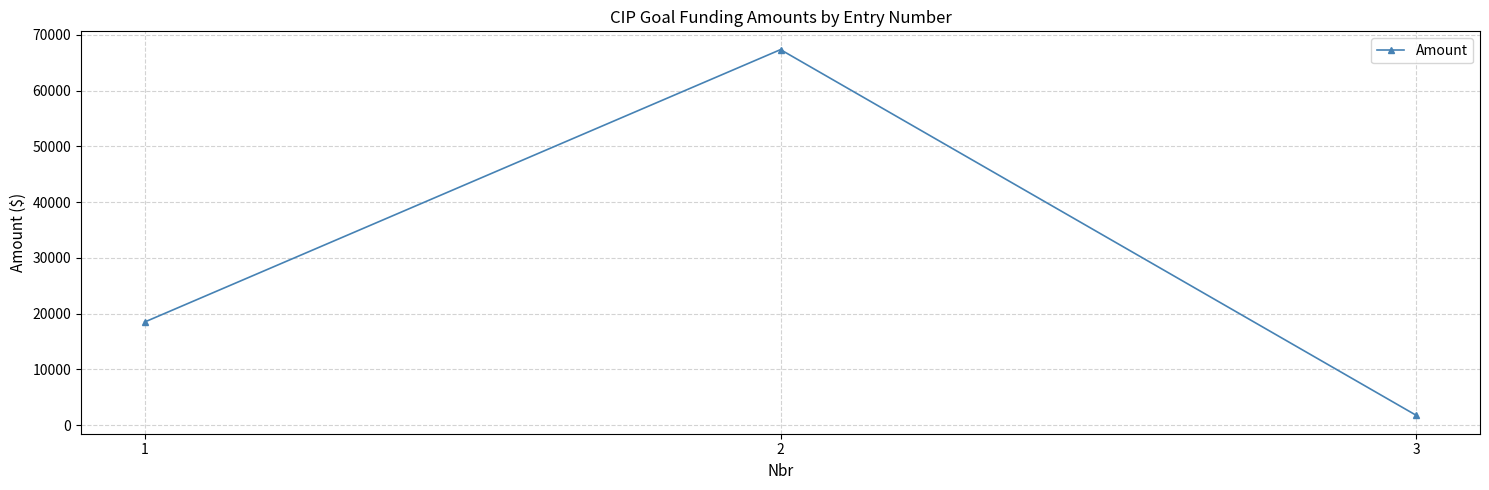

What is the difference between the maximum and minimum values?

65589.2